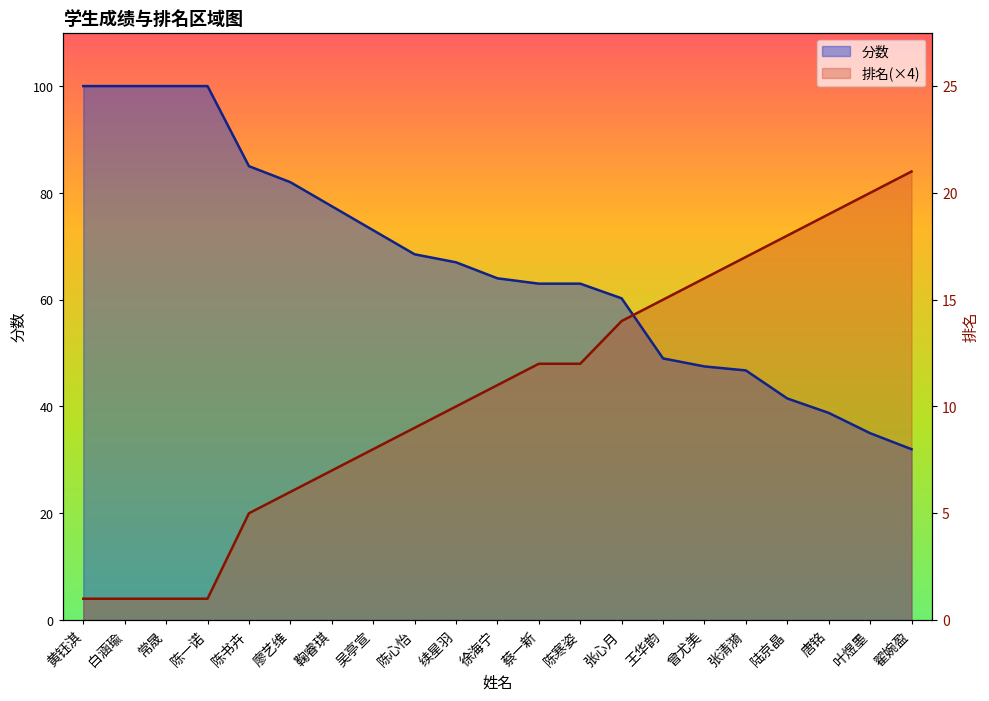

Reading left to right, list all the values displayed in this chart.

分数: 黄钰淇=100.0	白涵瑜=100.0	常晟=100.0	陈一诺=100.0	陈书卉=85.0	廖艺维=82.0	鞠睿琪=77.5	吴亭宣=73.0	陈心怡=68.5	续星羽=67.0	徐海宁=64.0	蔡一新=63.0	陈寒姿=63.0	张心月=60.2	王华韵=49.0	曾尤美=47.5	张清漪=46.8	陆京晶=41.5	唐铭=38.8	叶煜墨=35.0	翟婉盈=32.0
排名: 黄钰淇=4.0	白涵瑜=4.0	常晟=4.0	陈一诺=4.0	陈书卉=20.0	廖艺维=24.0	鞠睿琪=28.0	吴亭宣=32.0	陈心怡=36.0	续星羽=40.0	徐海宁=44.0	蔡一新=48.0	陈寒姿=48.0	张心月=56.0	王华韵=60.0	曾尤美=64.0	张清漪=68.0	陆京晶=72.0	唐铭=76.0	叶煜墨=80.0	翟婉盈=84.0